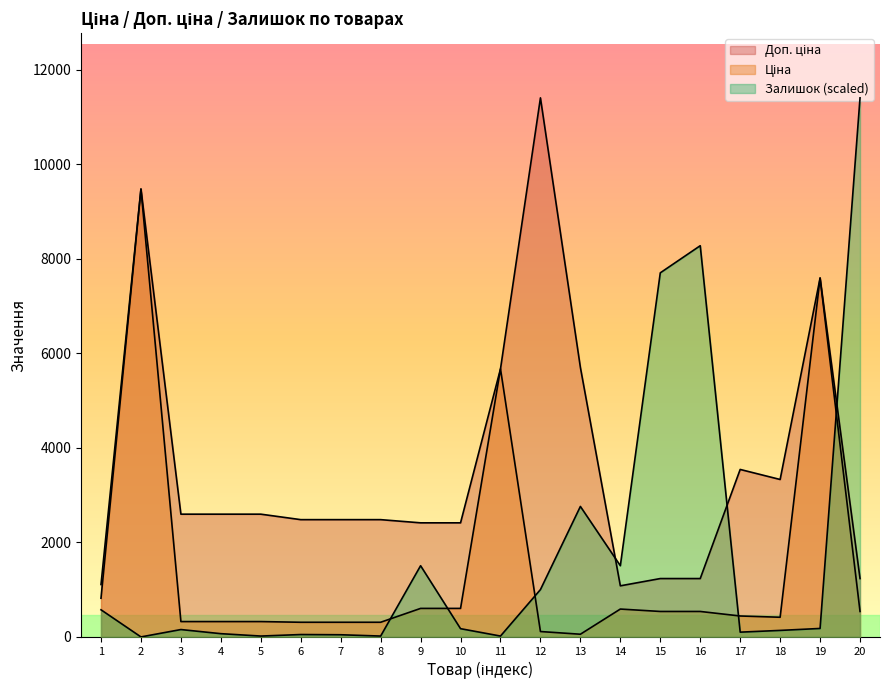

How many values in the Залишок series exceed 174?

10